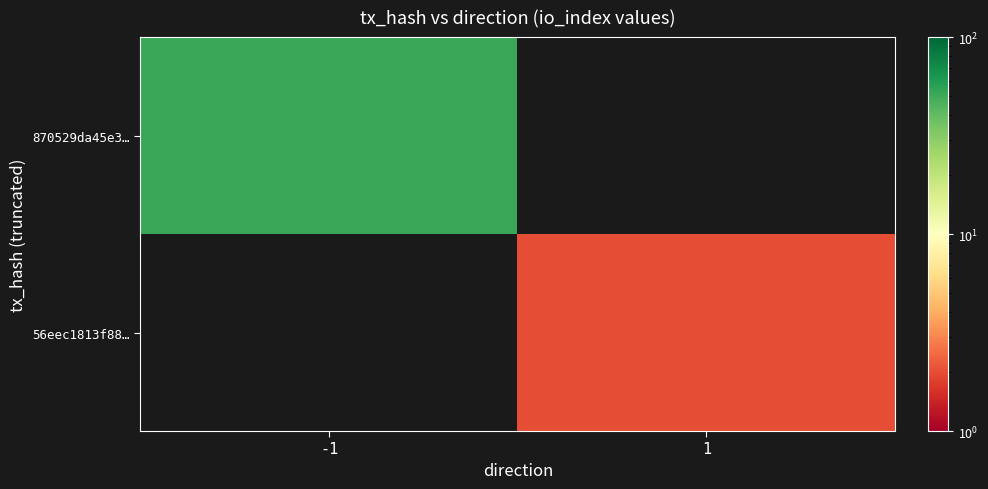

Rank the series by their maximum value, from lowest to highest.

870529da45e3…, 56eec1813f88…